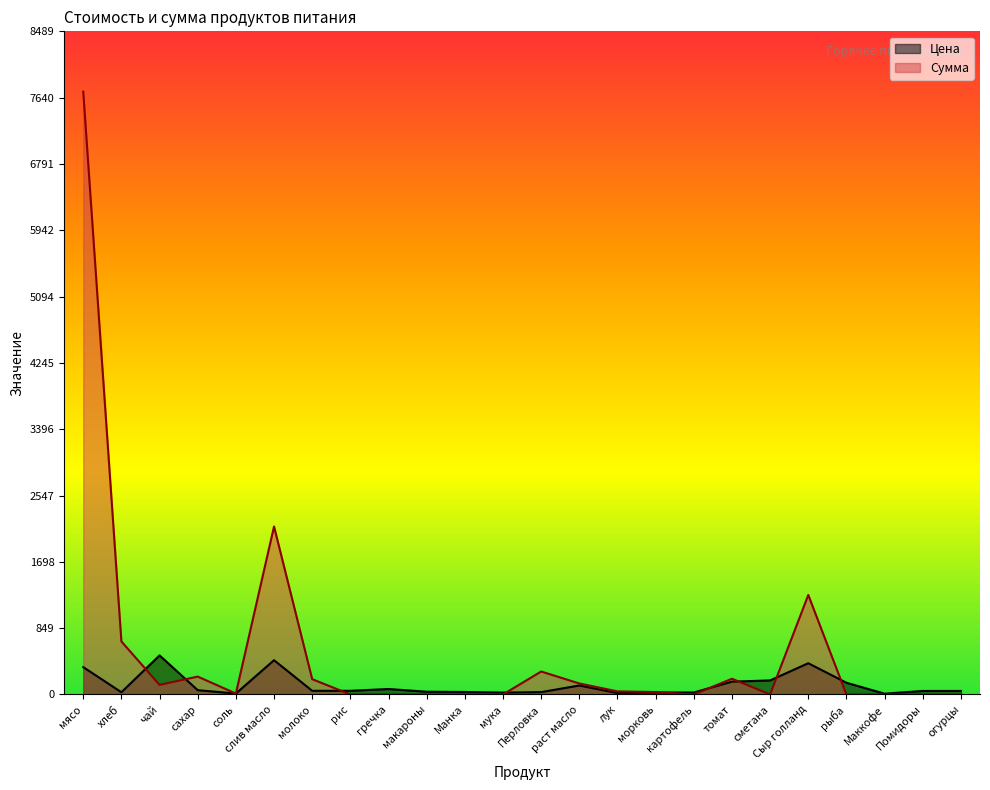

Where do Сумма and Цена first cross each other?

хлеб and чай